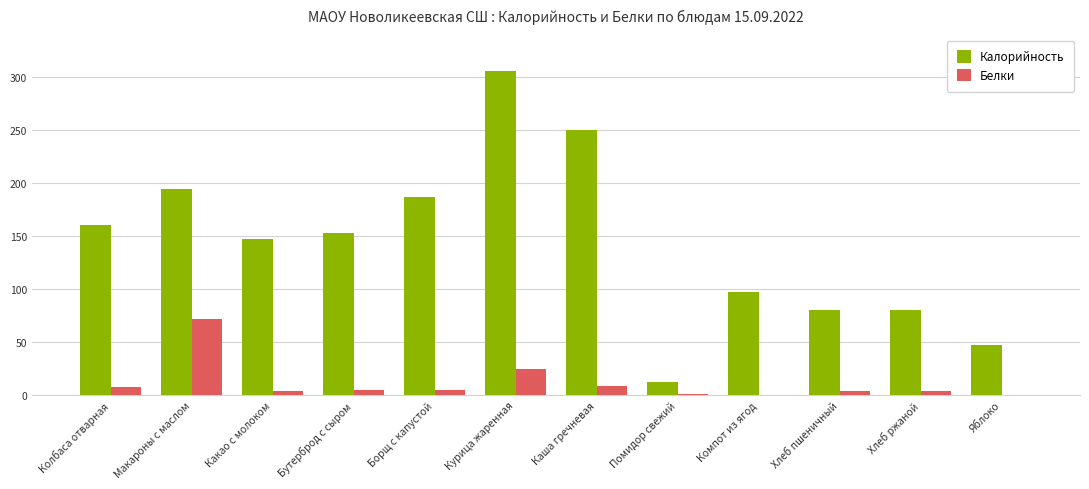

The Калорийность series shows 110.0 at Колбаса отварная. True or false?

False